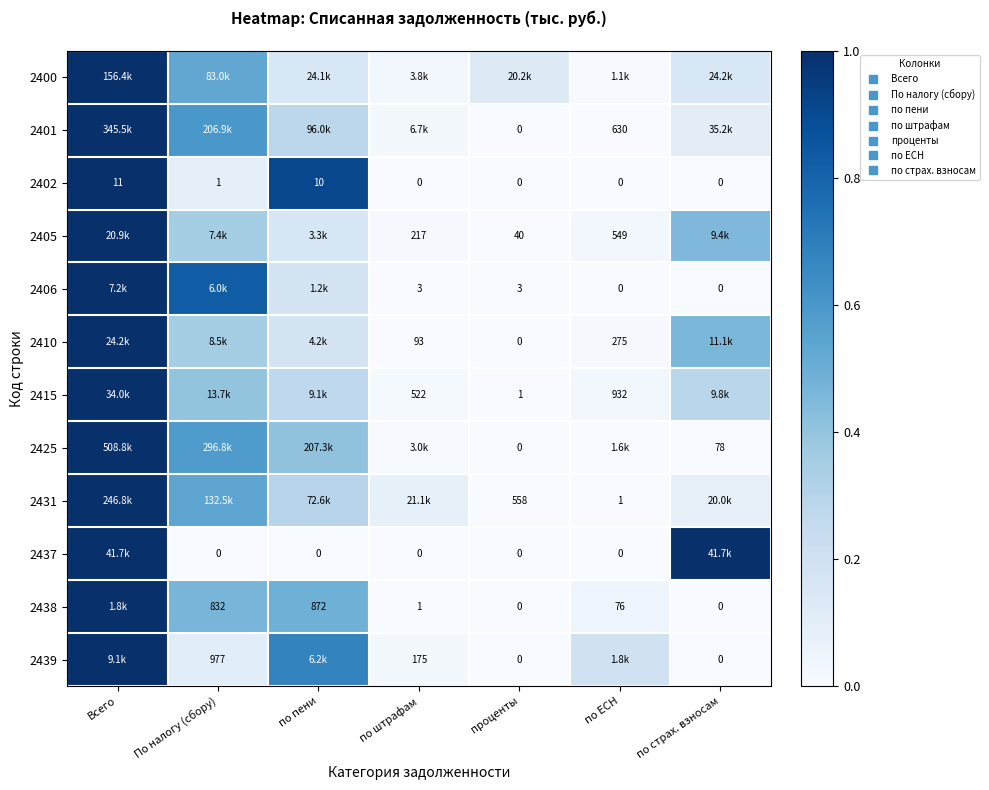

Is the value of 2431 at по ЕСН greater than the value of 2437 at Всего?

No